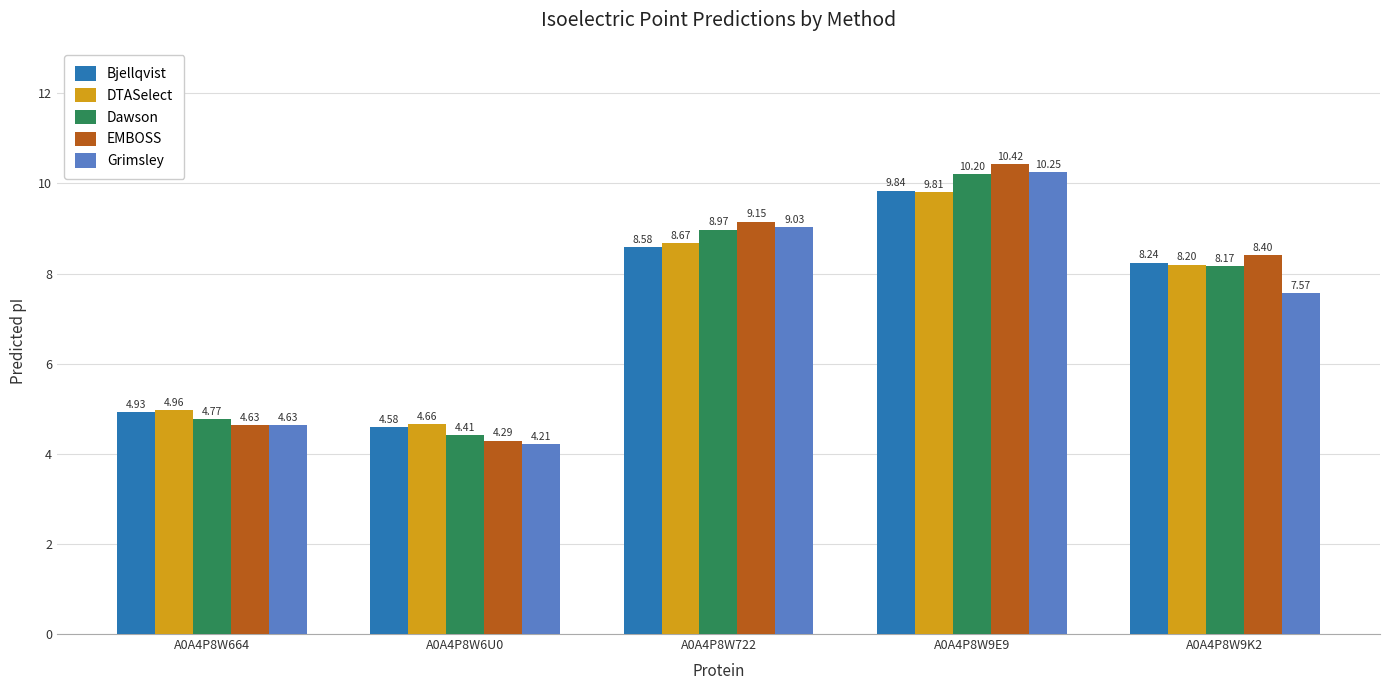

What position from the left is A0A4P8W664?

1